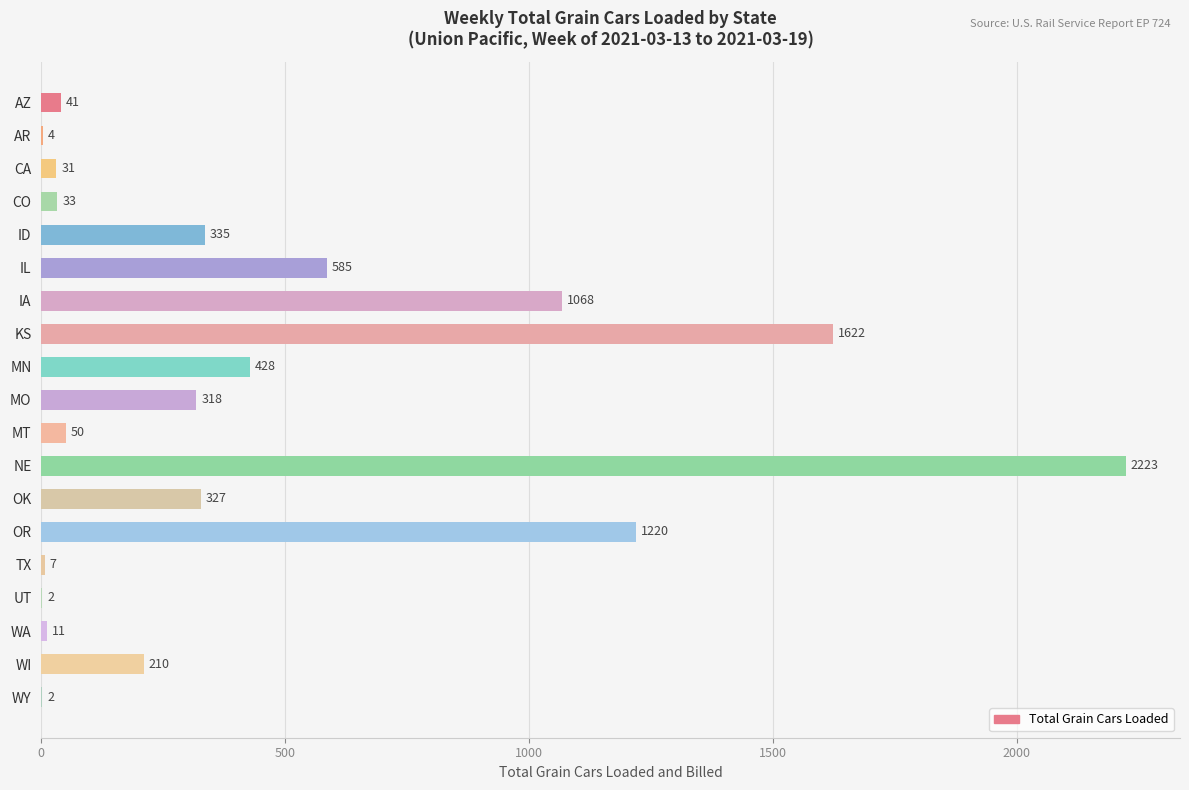

What is the sum of all values?

8517